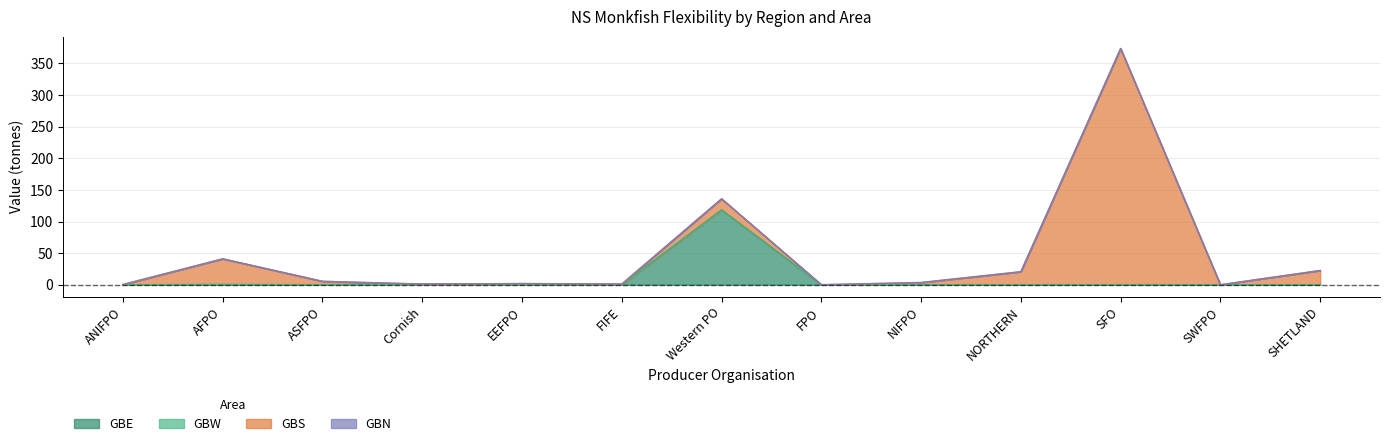

The GBS series shows 40.3 at AFPO. True or false?

True